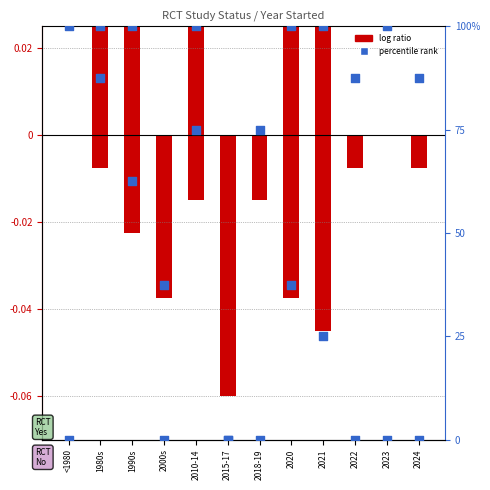

Which series has the largest total across all categories?

RCT=No percentile rank